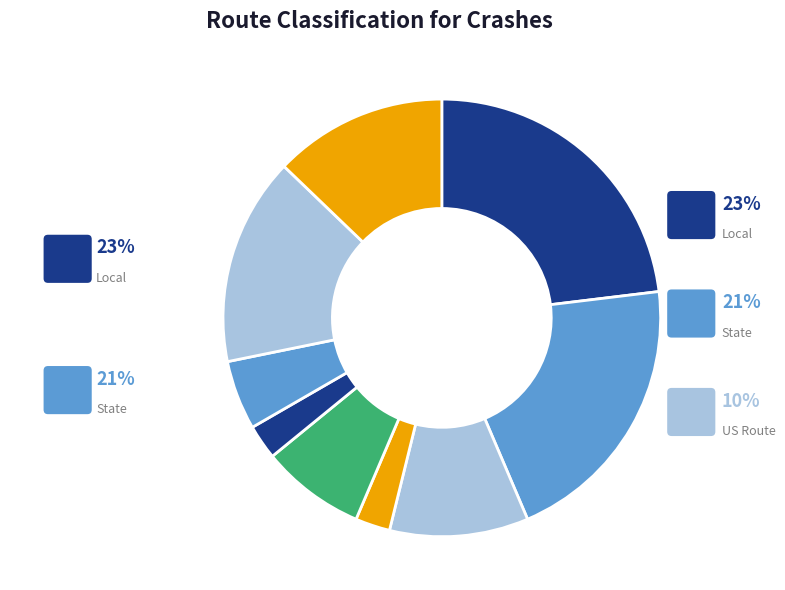

To the nearest percent, what is the difference between the largest and smallest slice percentages?

21%